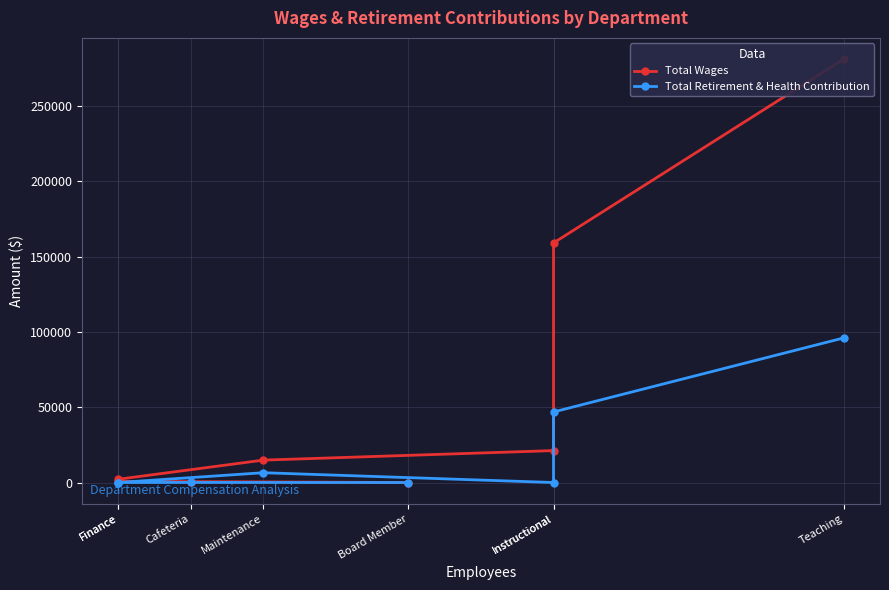

The value of Total Retirement & Health Contribution at Finance is 41398. True or false?

False